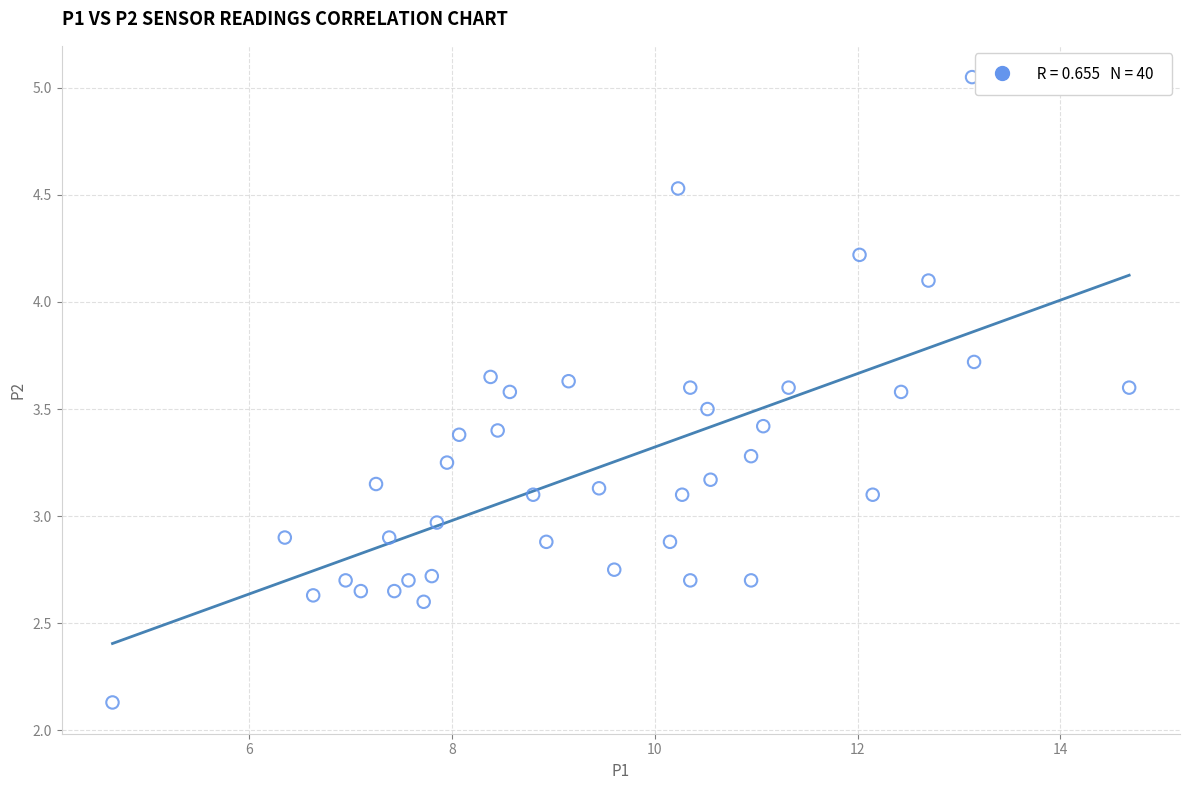

What is the range of X values (max minus min)?

10.0